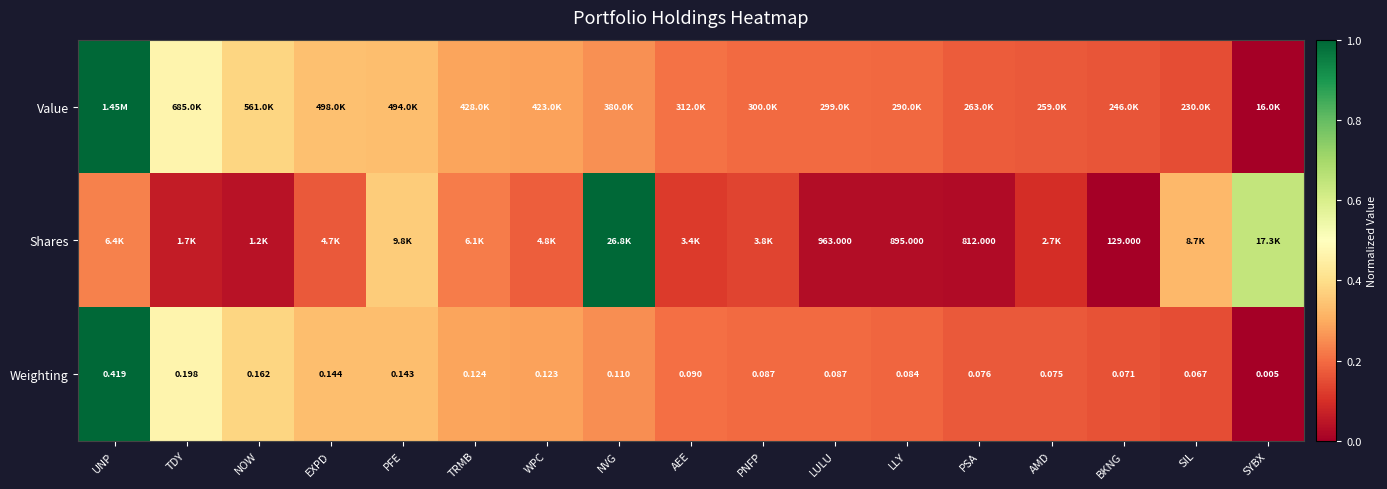

At which label is Weighting closest to 0?

SYBX